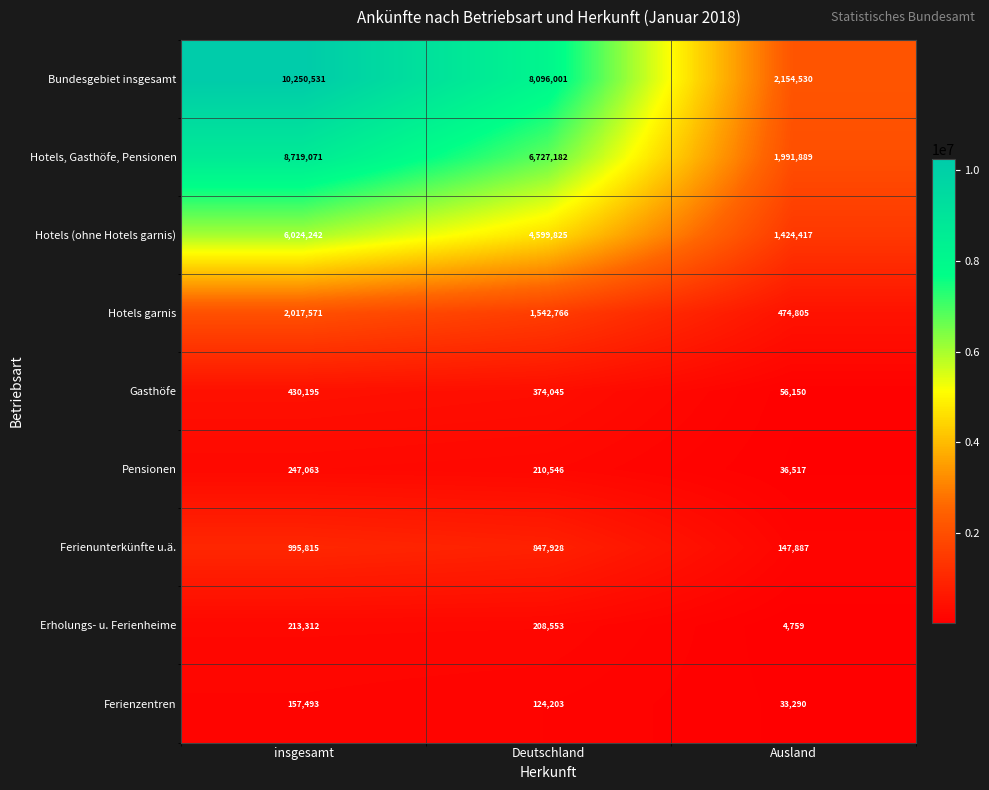

Rank the series at Ausland from lowest to highest value.

Erholungs- u. Ferienheime, Ferienzentren, Pensionen, Gasthöfe, Ferienunterkünfte u.ä., Hotels garnis, Hotels (ohne Hotels garnis), Hotels, Gasthöfe, Pensionen, Bundesgebiet insgesamt